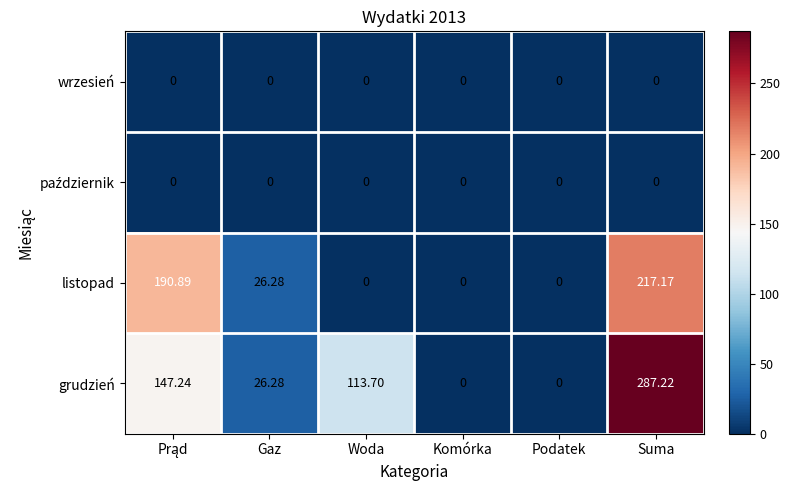

Which series has the largest total across all categories?

grudzień